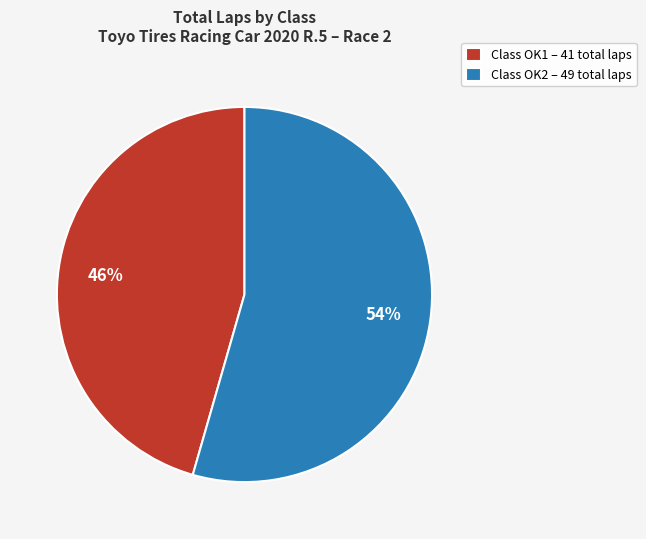

Does any single category account for the majority?

Yes